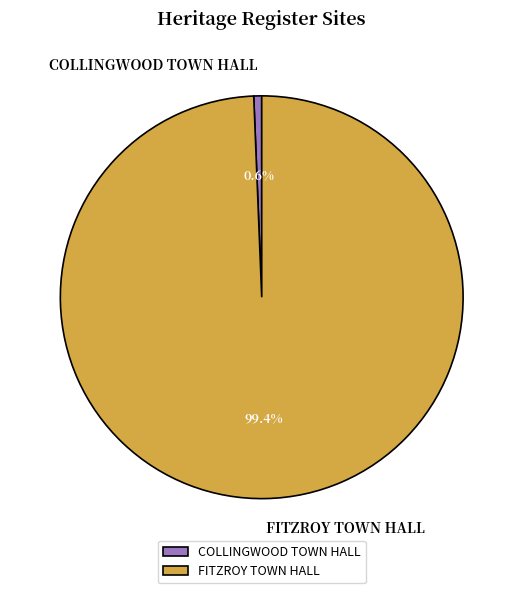

Is there any slice that represents more than half of the pie?

Yes